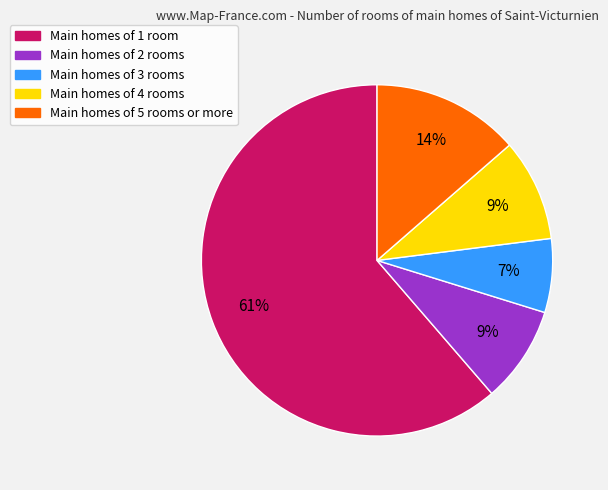

To the nearest percent, what is the average slice percentage?

20%